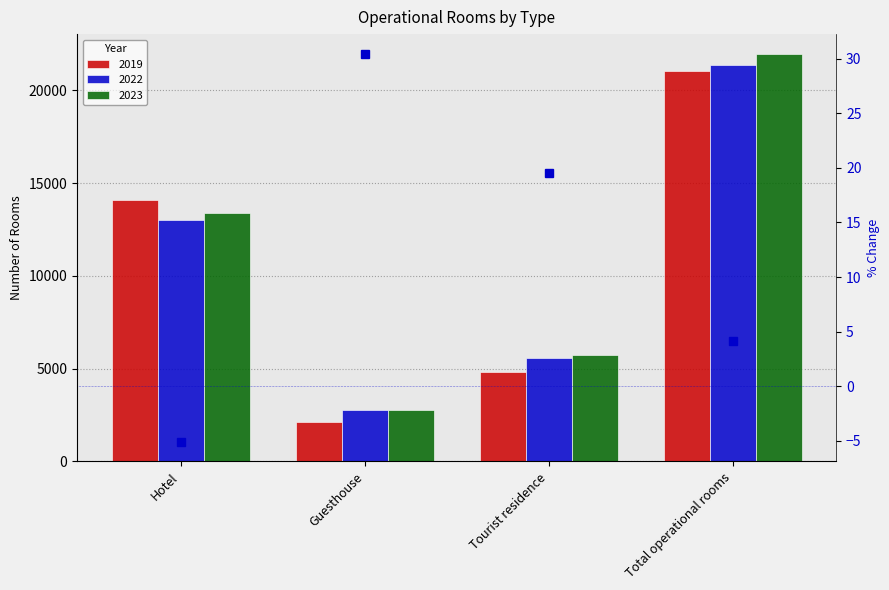

Rank the categories by value from highest to lowest.

Guesthouse, Tourist residence, Total operational rooms, Hotel